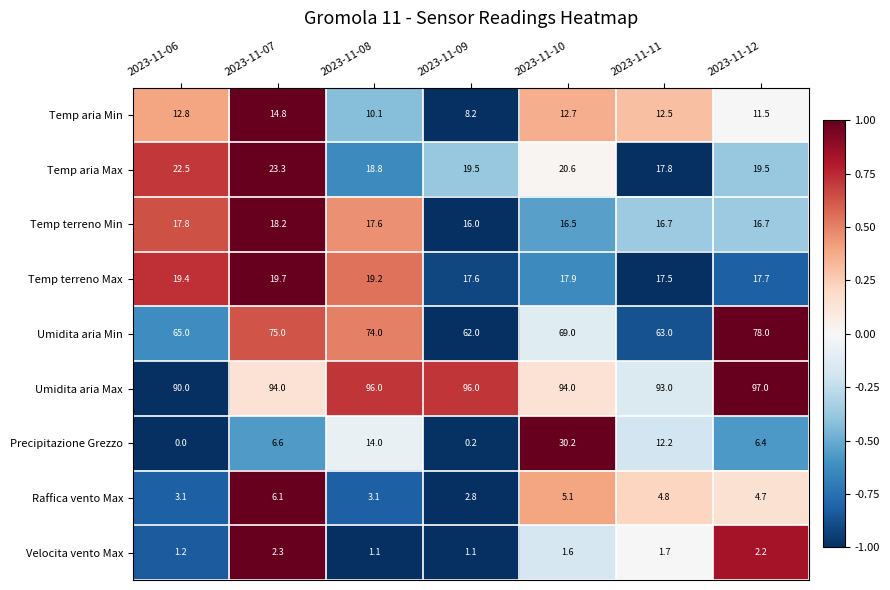

Which label corresponds to the smallest value in the chart?

2023-11-06